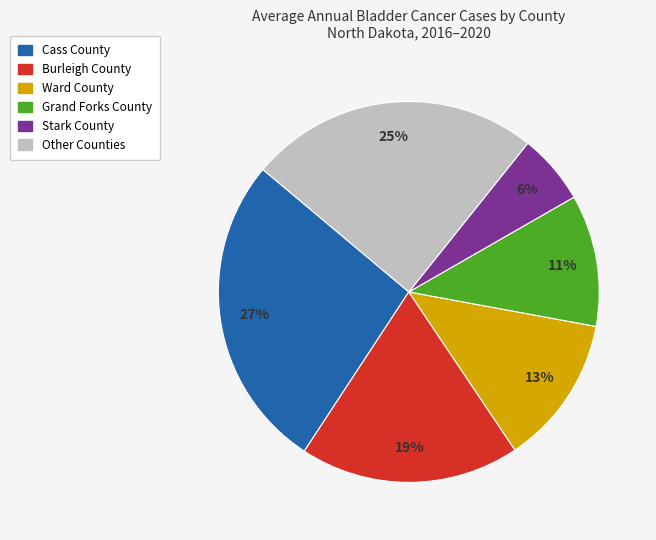

To the nearest percent, what is the difference between the largest and smallest slice percentages?

21%